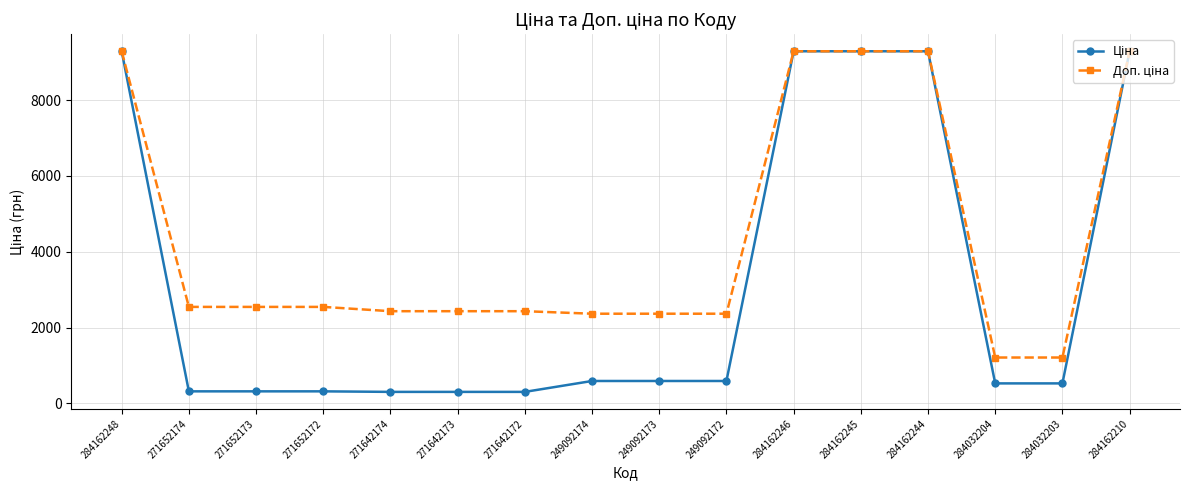

What is the smallest value displayed?

304.1